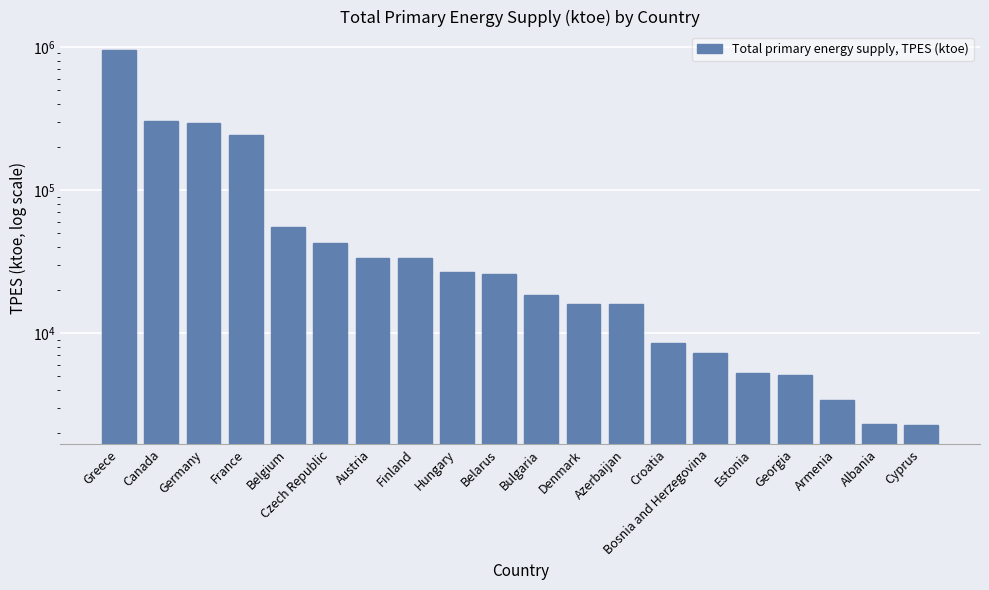

What is the label of the 11th bar from the left?

Bulgaria